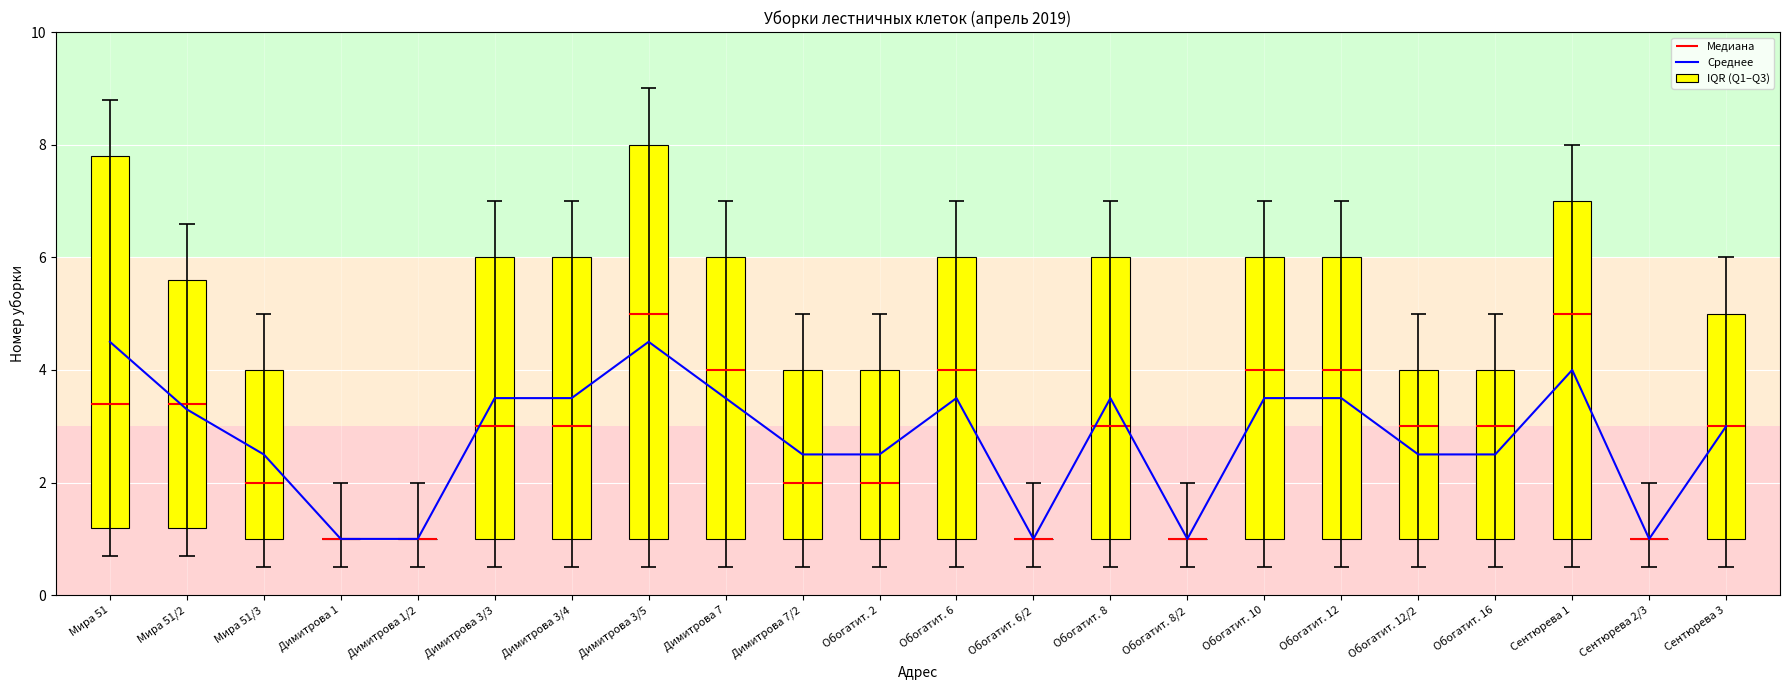

Read the value at Обогатит. 12.

3.5